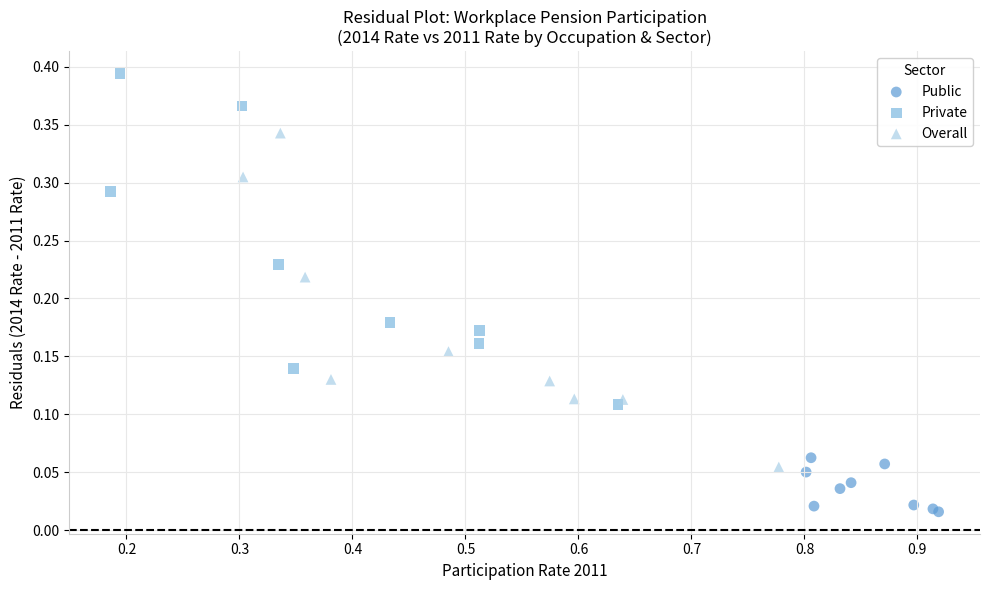

Which series contains the lowest Y value?

Public